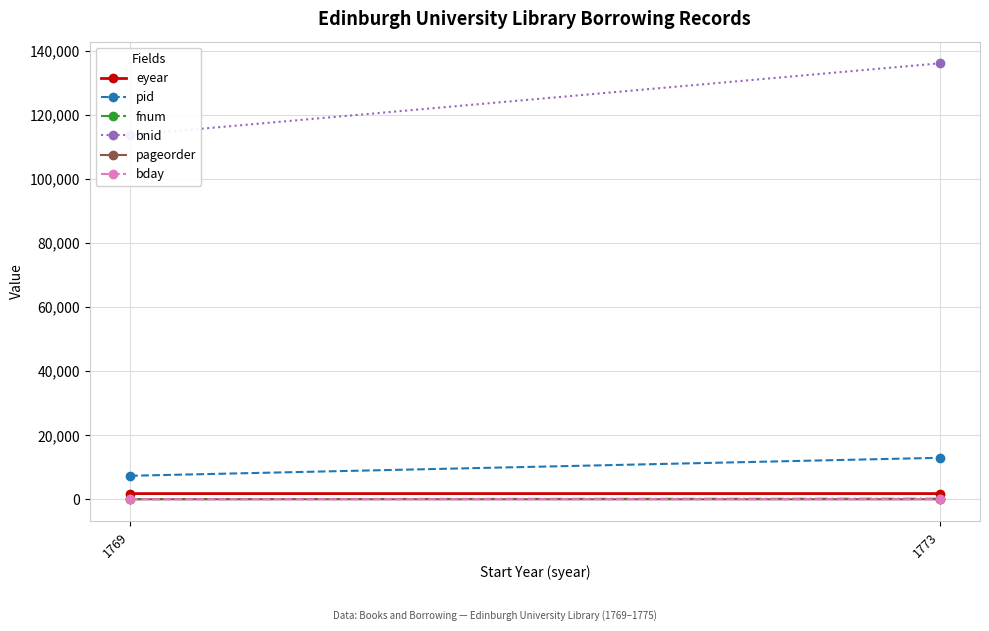

The bnid series shows 211671 at 1773. True or false?

False